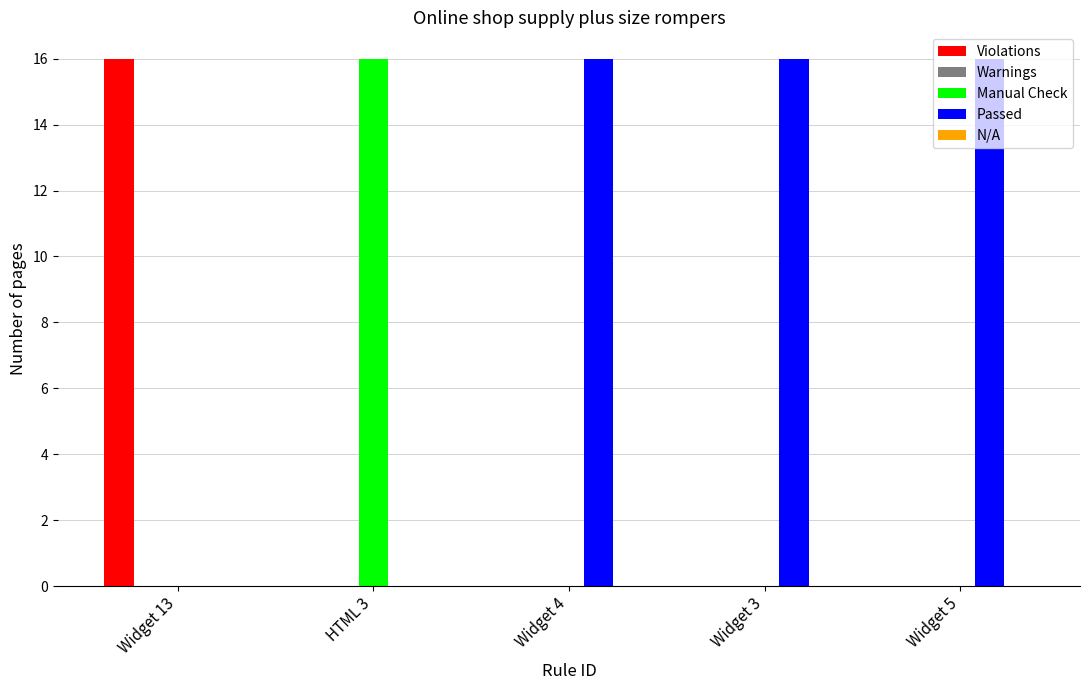

Count the number of categories in the chart.

5